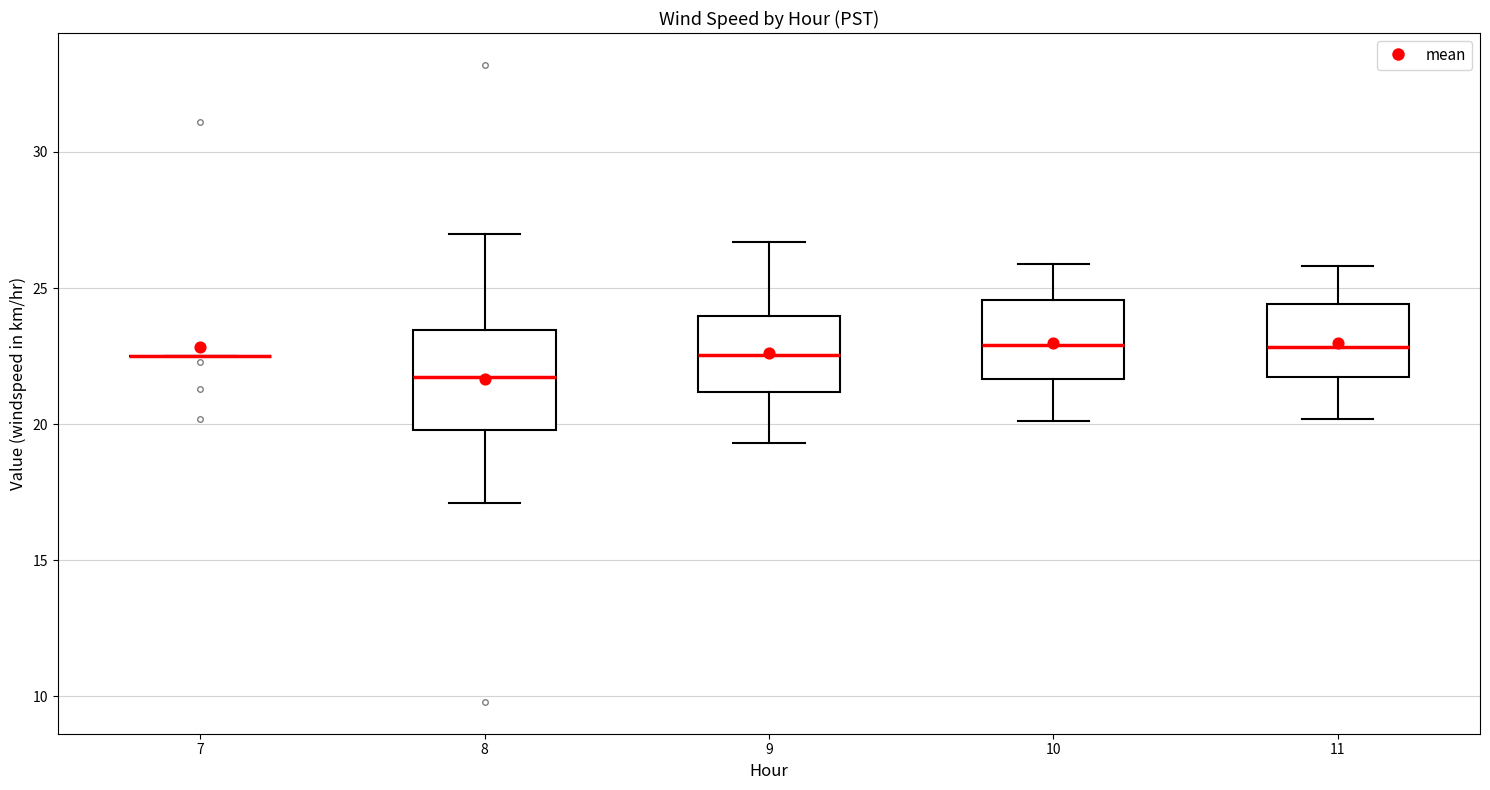

Reading left to right, read every box against the y-axis: the position of its median line, the range the box covers, and the ends of its whiskers. The values are not printed on the chart, so give them approximately, as read against the axis.

7: box collapsed to a line at 22.5, whiskers 22.5 to 22.5
8: median 22.0, box 20.0 to 23.5, whiskers 17.0 to 27.0
9: median 22.5, box 21.0 to 24.0, whiskers 19.5 to 26.5
10: median 23.0, box 21.5 to 24.5, whiskers 20.0 to 26.0
11: median 23.0, box 22.0 to 24.5, whiskers 20.0 to 26.0